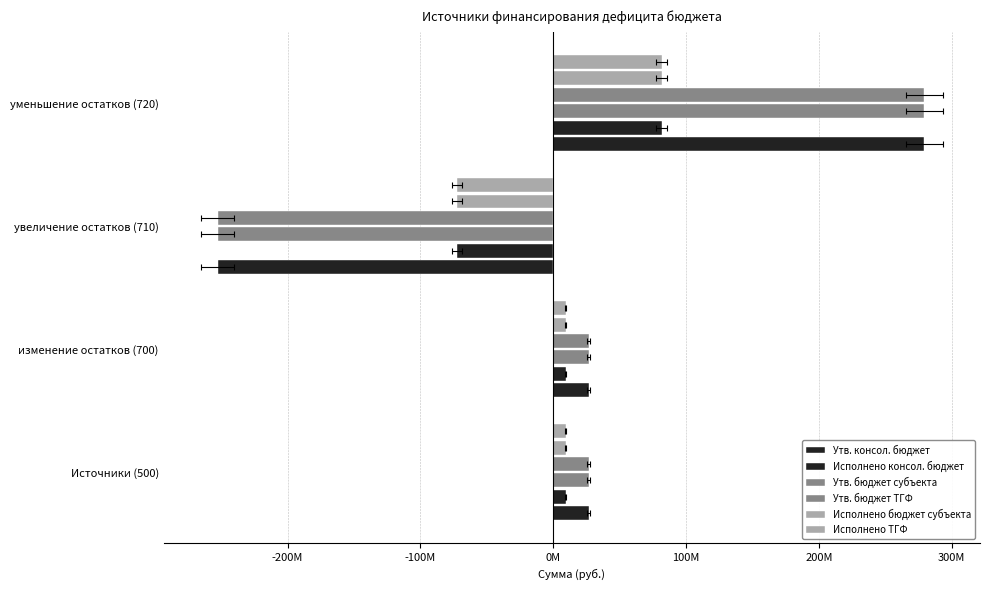

Is the value of Утв. бюджет субъекта at изменение остатков (700) greater than the value of Утв. консол. бюджет at изменение остатков (700)?

No